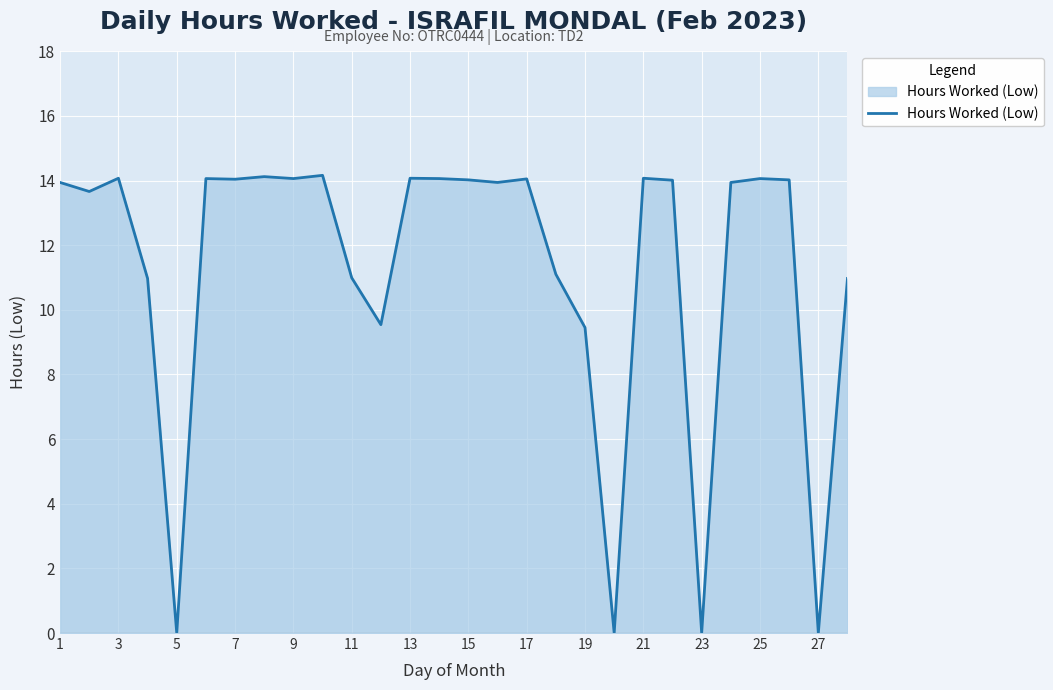

Does the chart display data point markers on the line(s)?

No